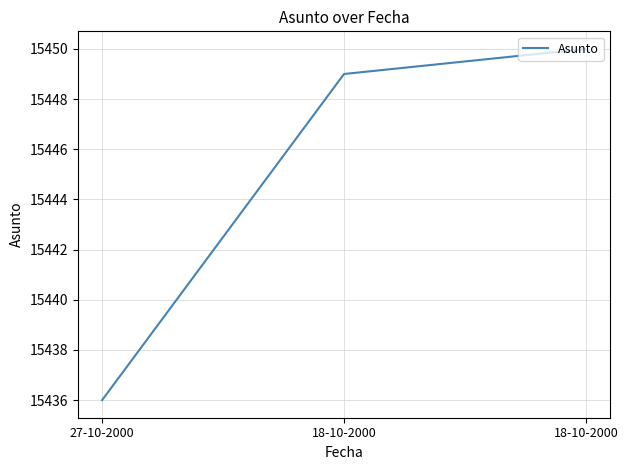

Which label corresponds to the largest value in the chart?

18-10-2000